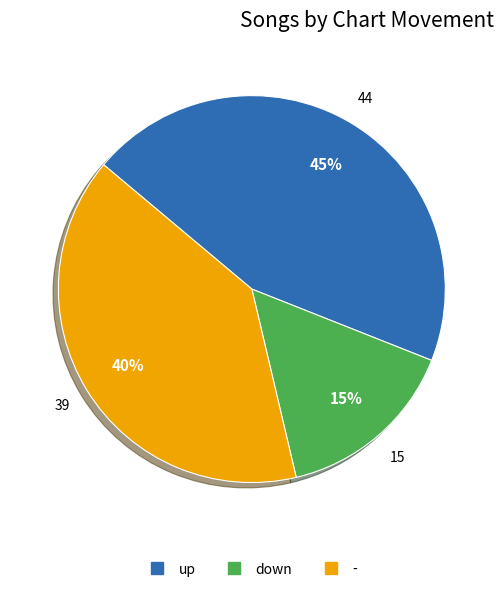

How many segments does this pie chart have?

3